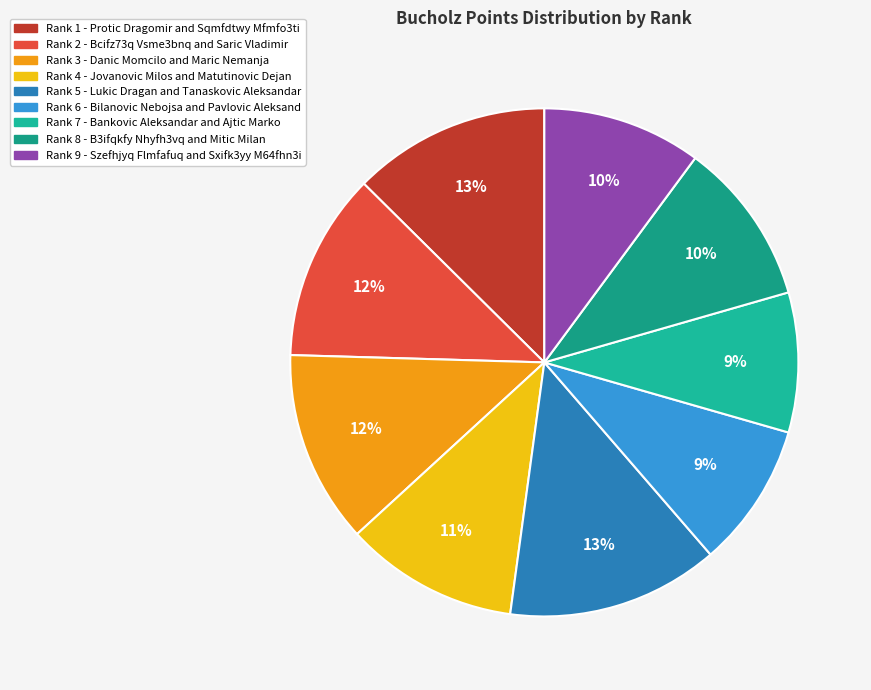

How many slices are in this pie chart?

9